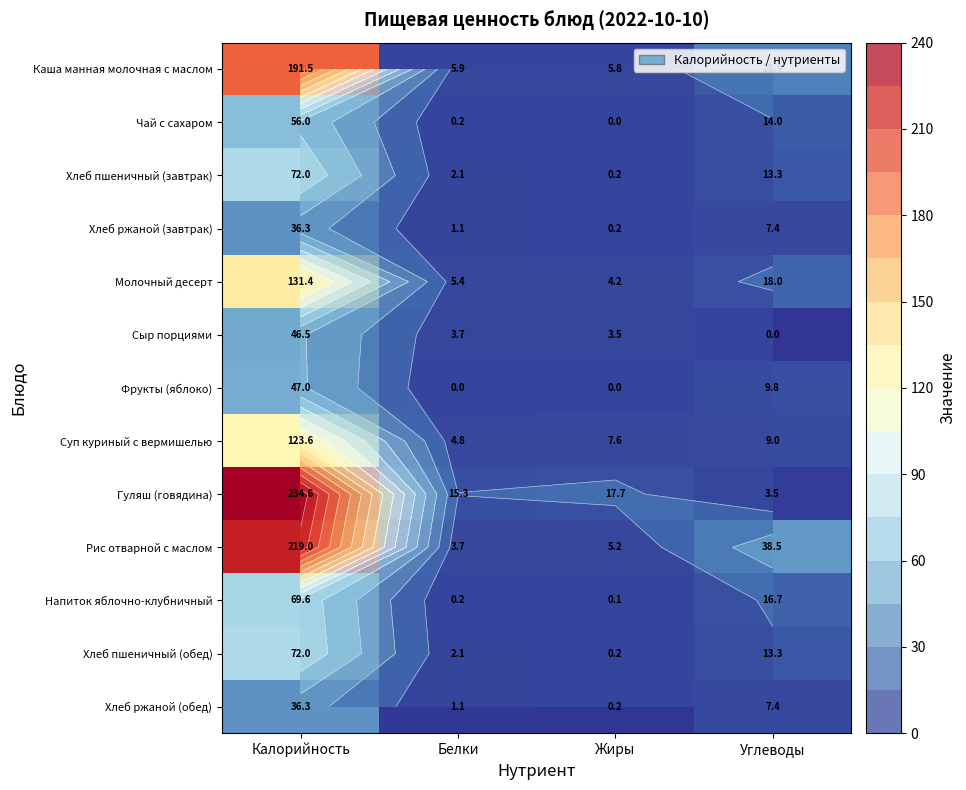

How many data points in Чай с сахаром are above 14?

1